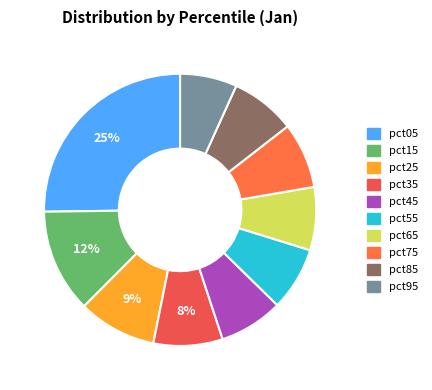

What percentage is the pct95 slice, to the nearest percent?

7%